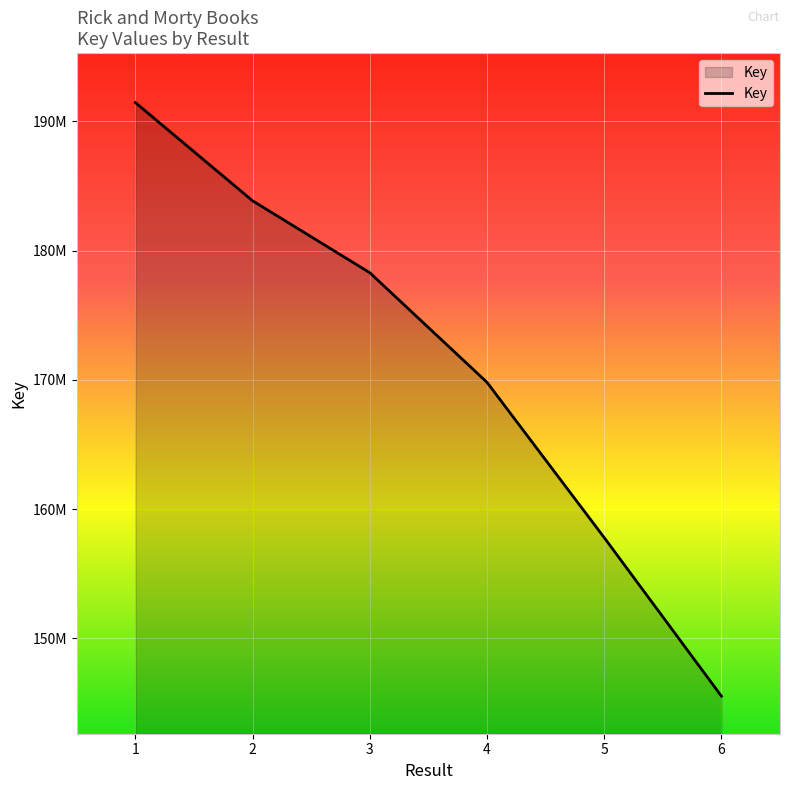

At which label does the data first exceed 178289021?

1